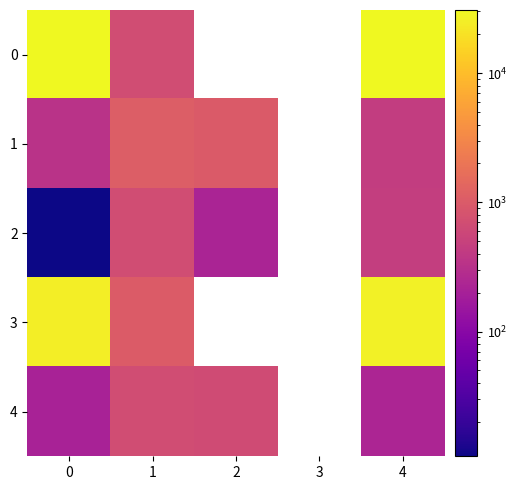

What is the greatest value displayed?

30768.3